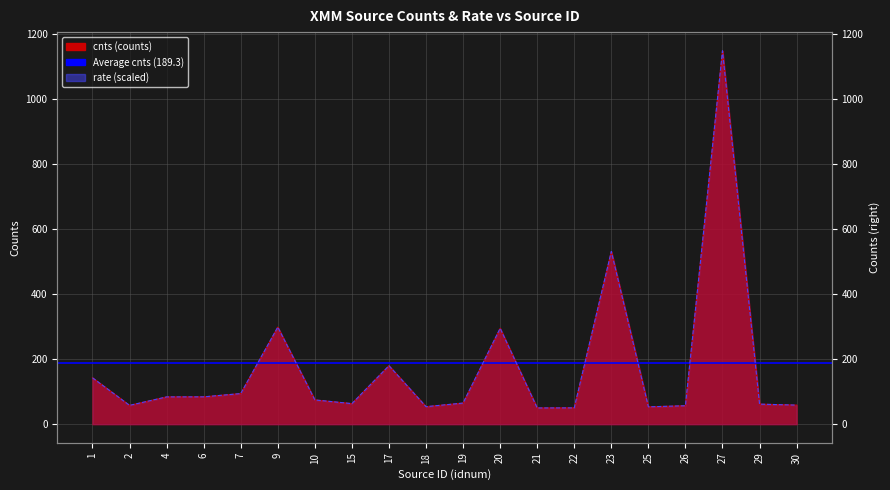

Reading left to right, transcribe all the data shown in this chart.

cnts: 1=142.4	2=57.6	4=83.7	6=83.9	7=93.9	9=298.2	10=74.4	15=63.1	17=179.6	18=53.6	19=64.8	20=294.5	21=49.7	22=50.0	23=530.9	25=53.2	26=56.5	27=1148.2	29=61.5	30=58.4
rate: 1=142.4	2=57.6	4=83.7	6=83.9	7=93.9	9=298.2	10=74.4	15=63.1	17=179.6	18=53.6	19=64.8	20=294.5	21=49.7	22=50.0	23=530.9	25=53.2	26=56.5	27=1148.2	29=61.5	30=58.4